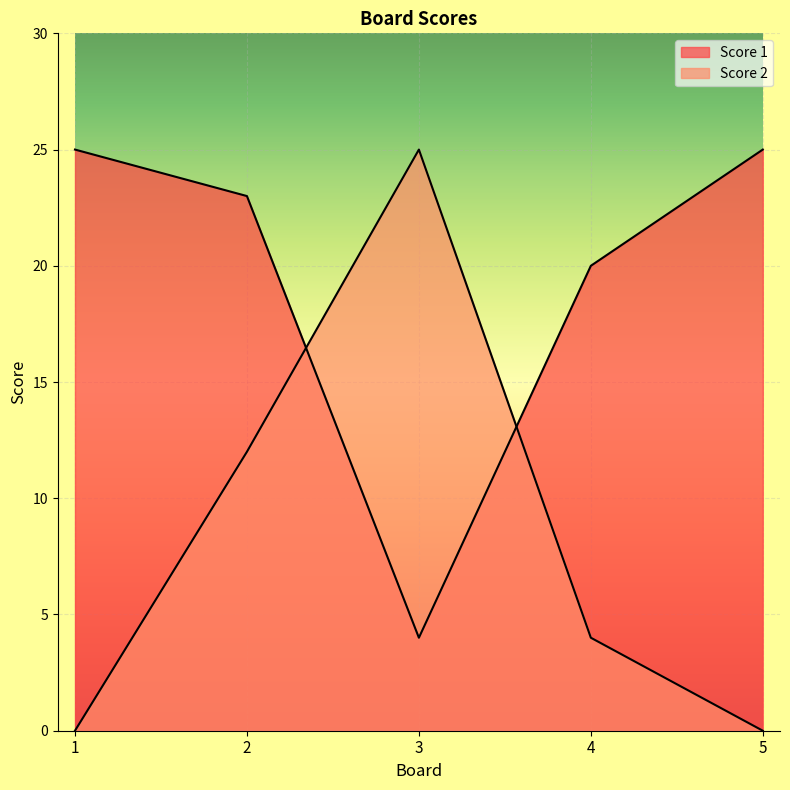

Is it true that Score 1 equals 14 at 1?

False